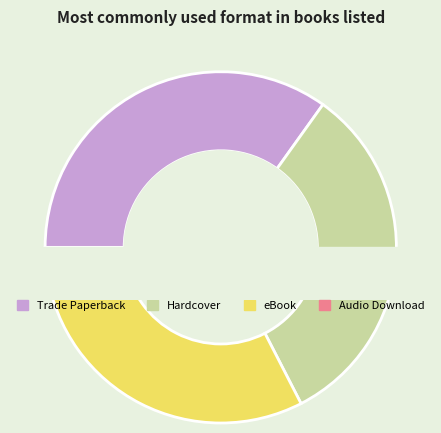

To the nearest percent, what is the average slice percentage?

25%